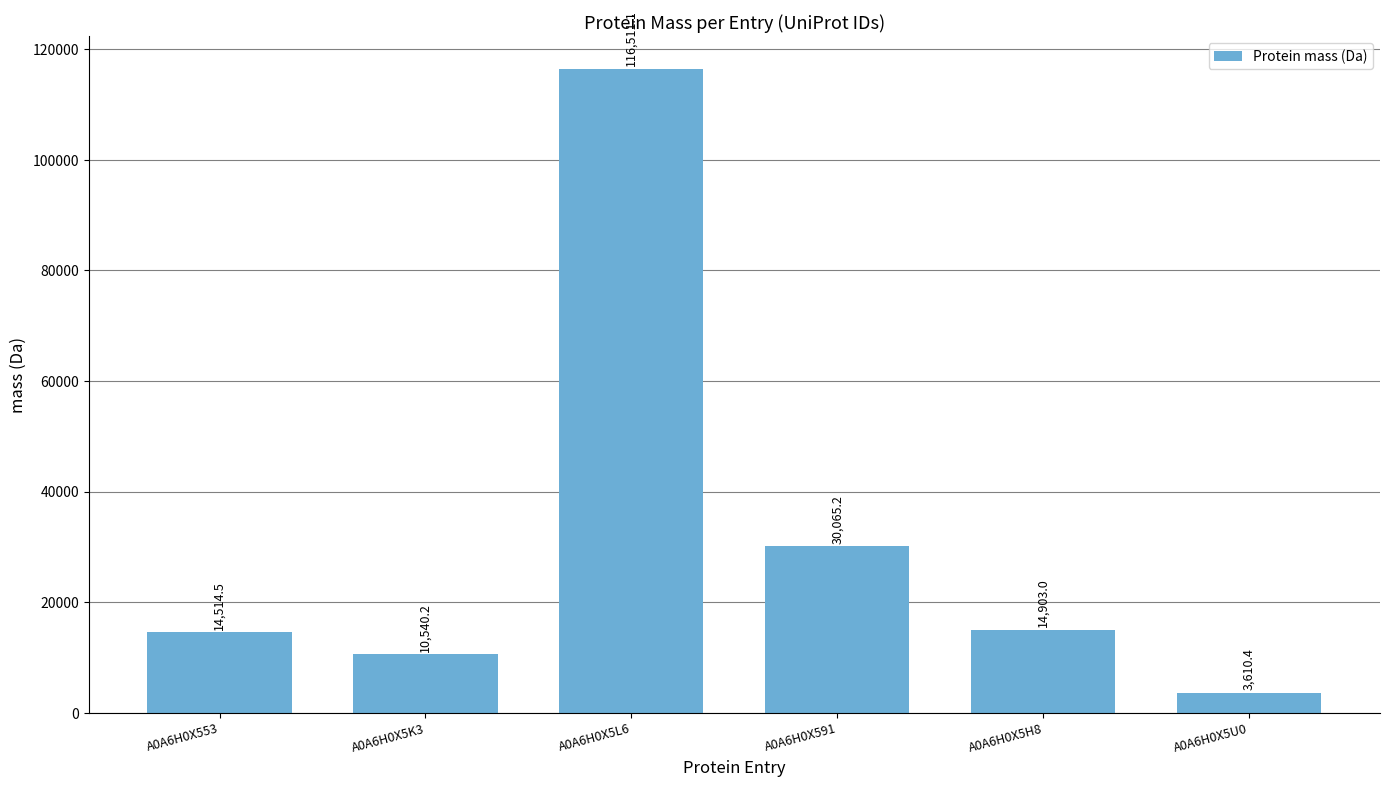

Rank the categories by value from lowest to highest.

A0A6H0X5U0, A0A6H0X5K3, A0A6H0X553, A0A6H0X5H8, A0A6H0X591, A0A6H0X5L6